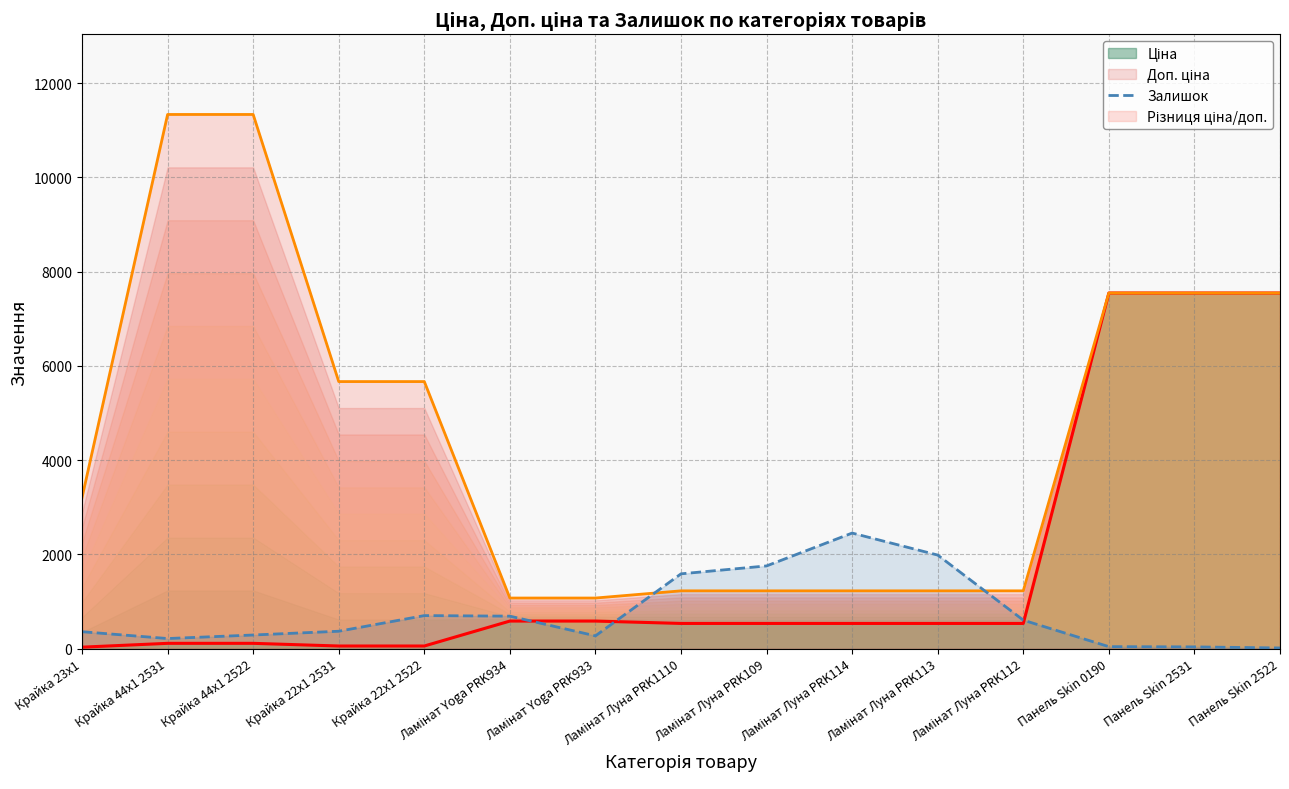

Where is Доп. ціна nearest to the value 6204?

Крайка 22x1 2531